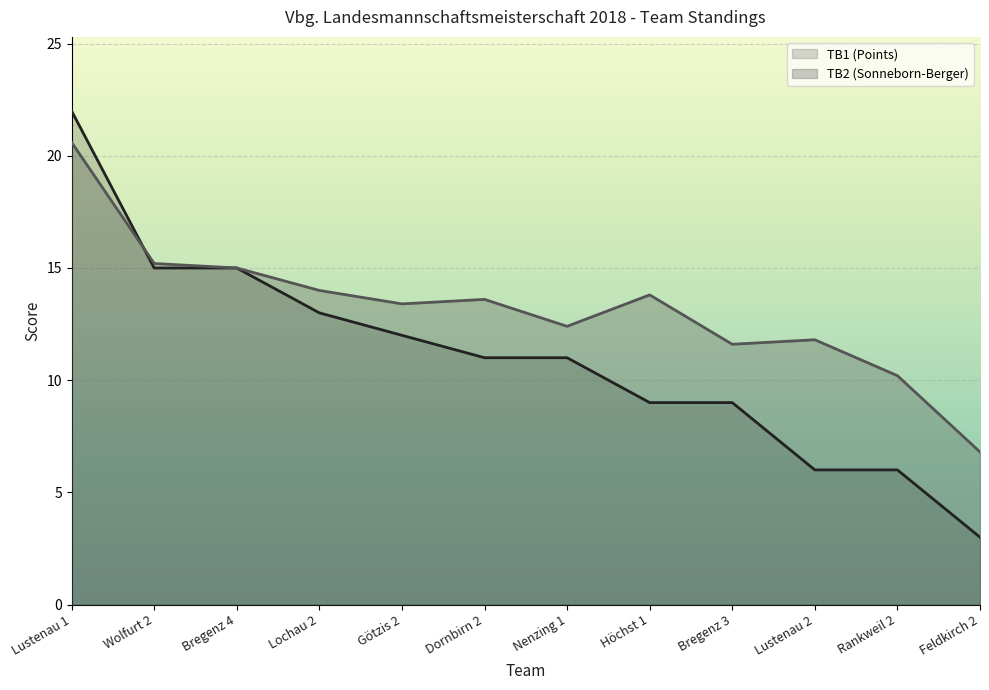

Does the chart display data point markers on the line(s)?

No